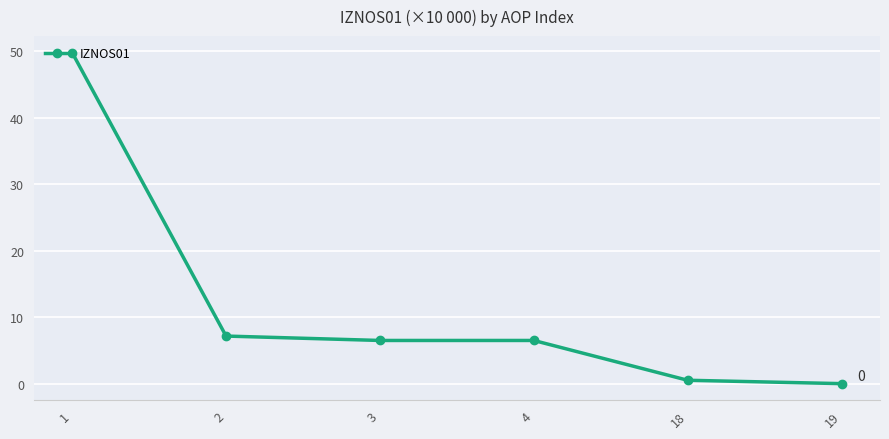

What is the change in value from 1 to 19?

-49.8